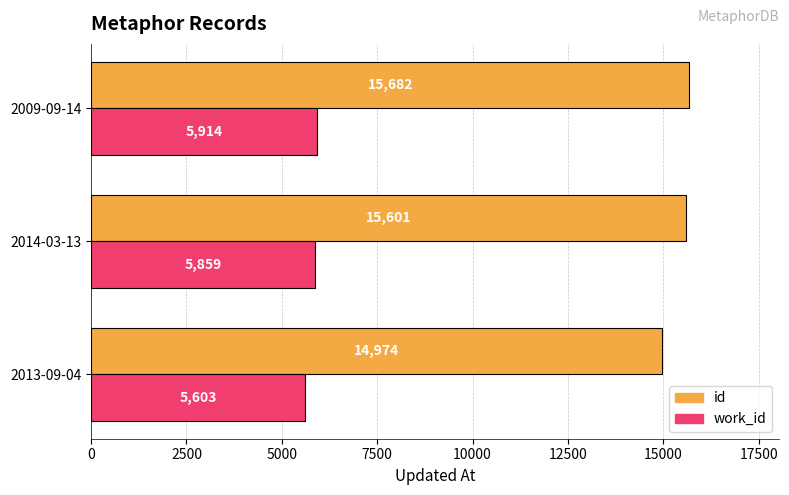

What are all the series names shown in the legend?

id, work_id